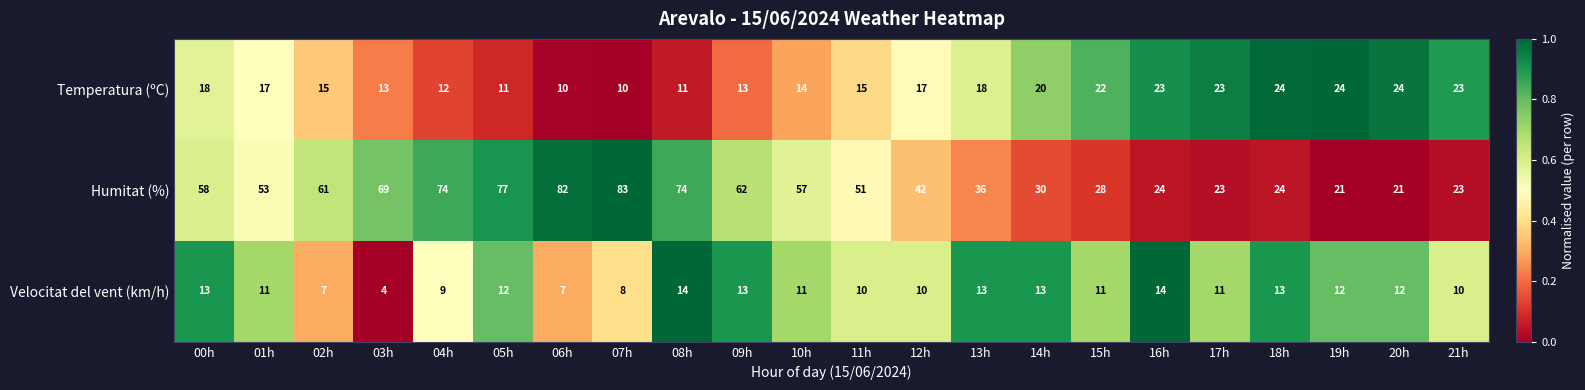

Count the number of categories in the chart.

22